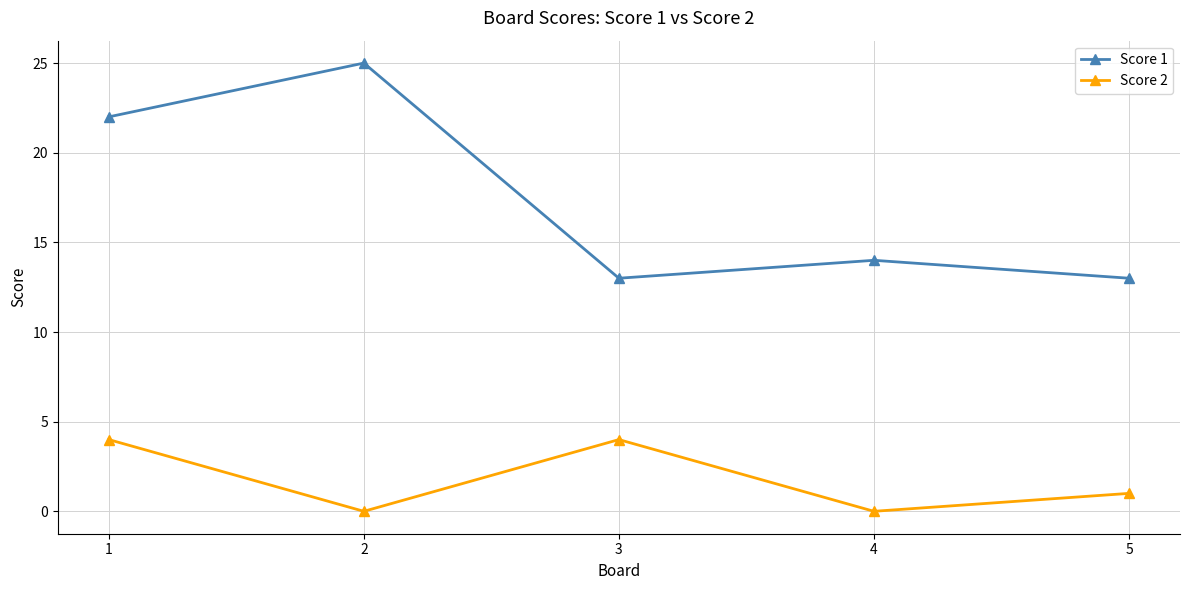

At how many categories does at least one series exceed 24?

1